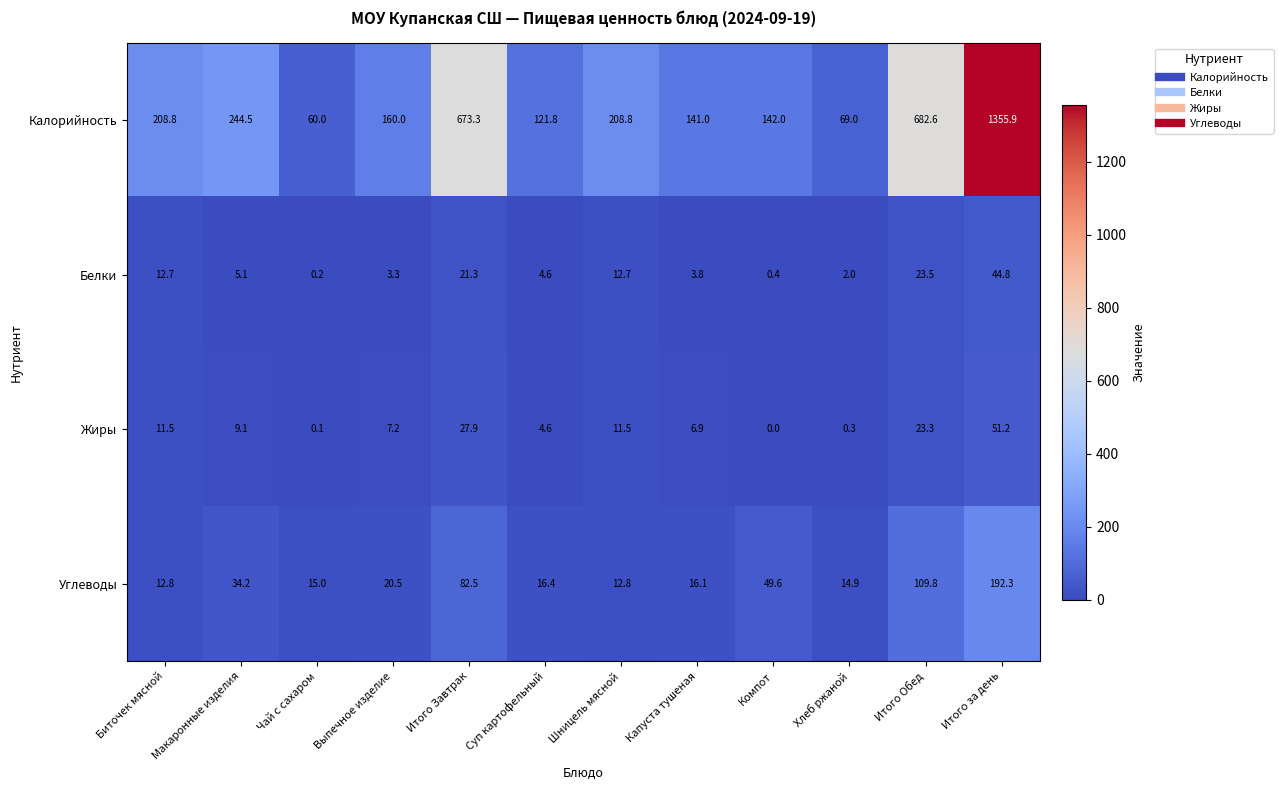

Which series has the largest total across all categories?

Калорийность